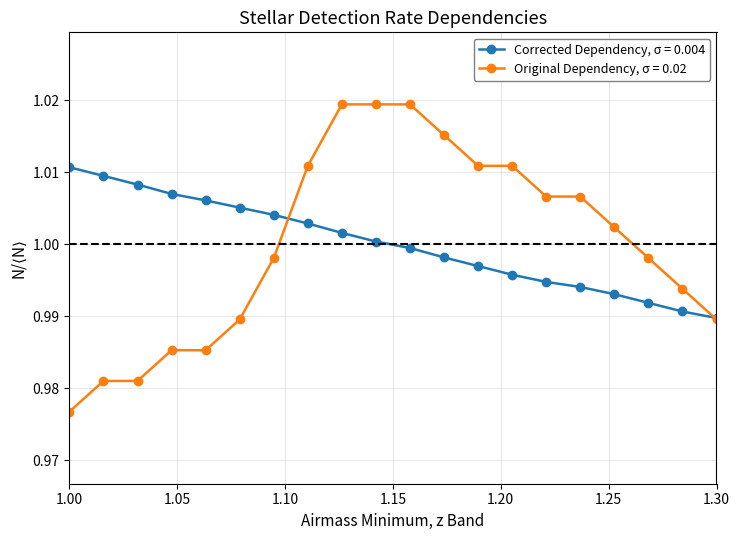

Which series has the largest range (max minus min)?

Original Dependency, σ = 0.02